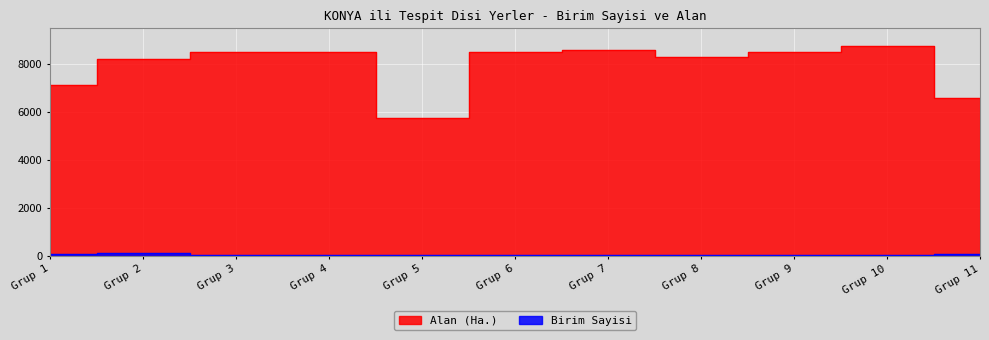

Which series has the widest spread of values?

Alan (Ha.)